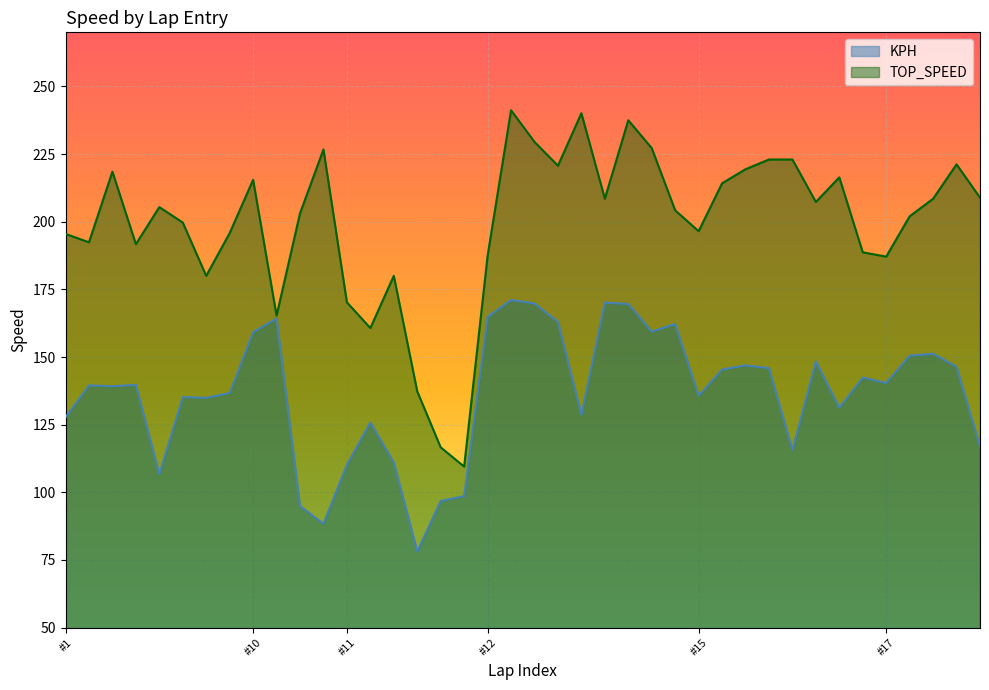

What is the difference between the KPH values at 1 and 15?

9.2